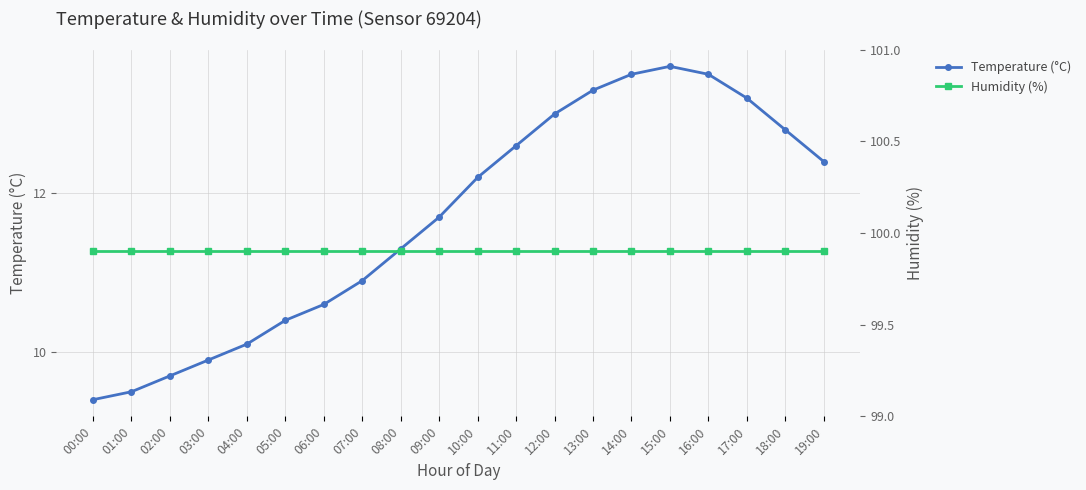

How many values in the Temperature (°C) series are below 12?

10